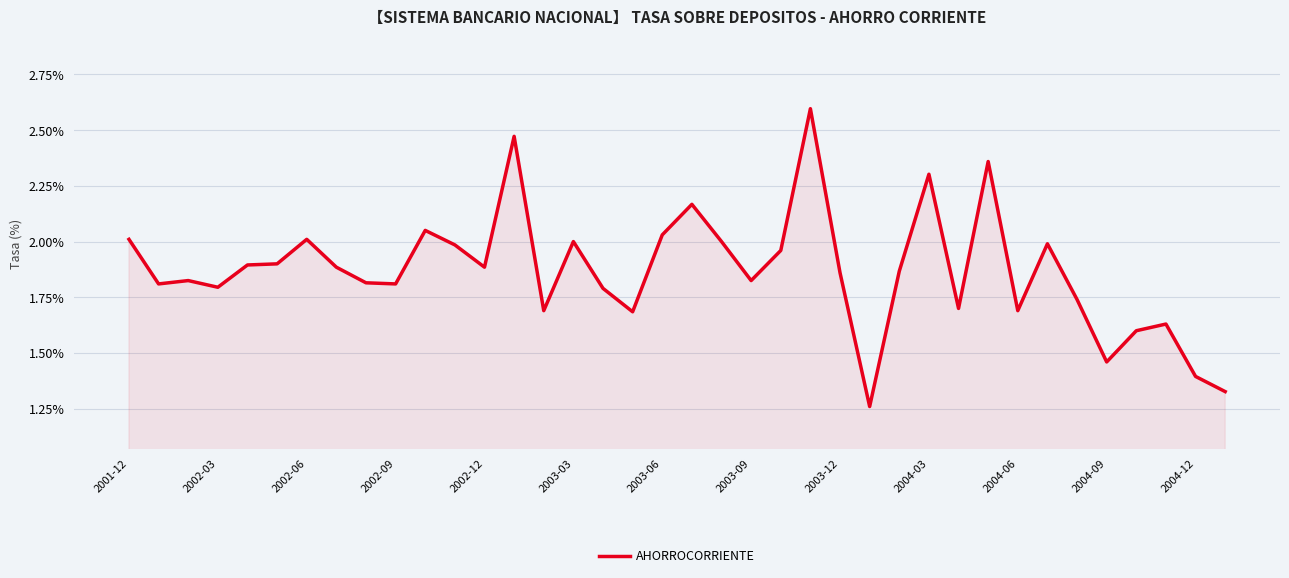

What is the maximum value shown in the chart?

2.6